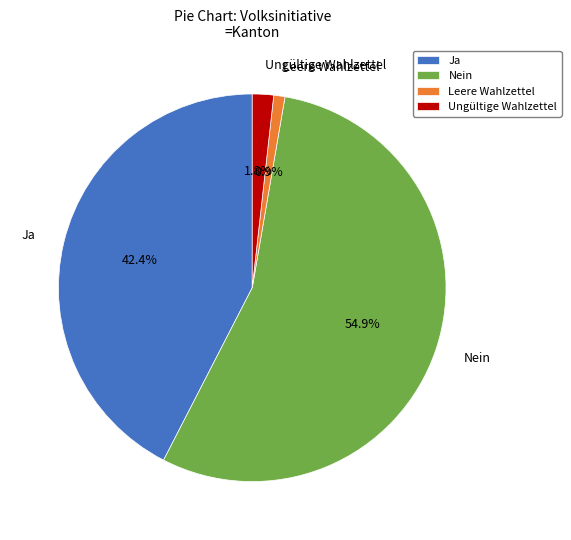

Do Ungültige Wahlzettel and Leere Wahlzettel together represent more than half of the pie?

No